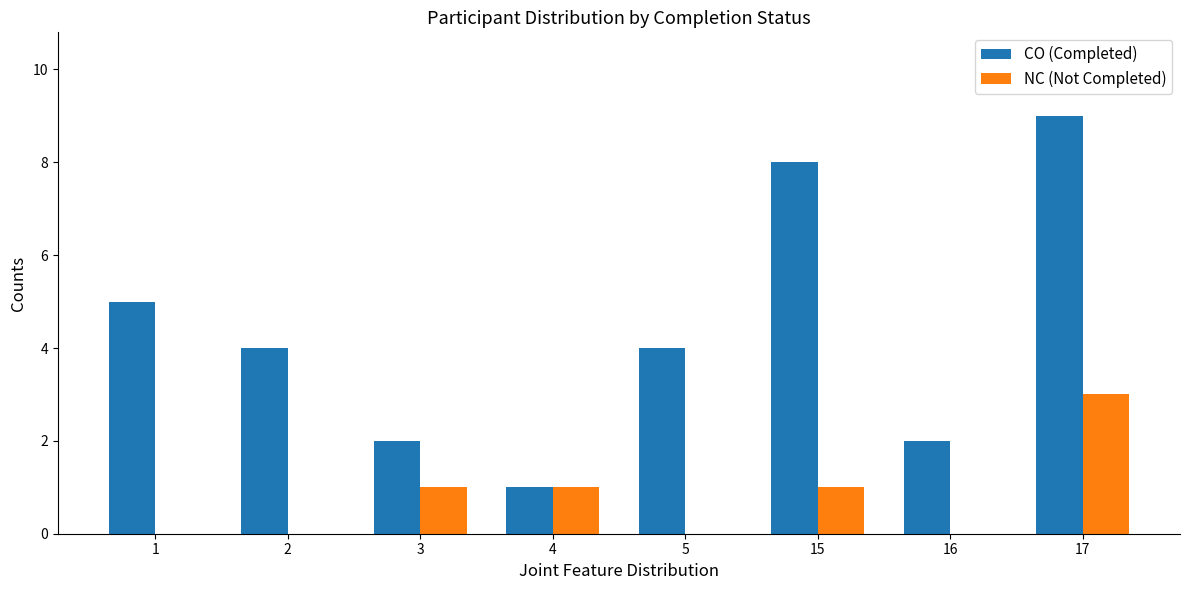

Read the CO (Completed) value at 5.

4